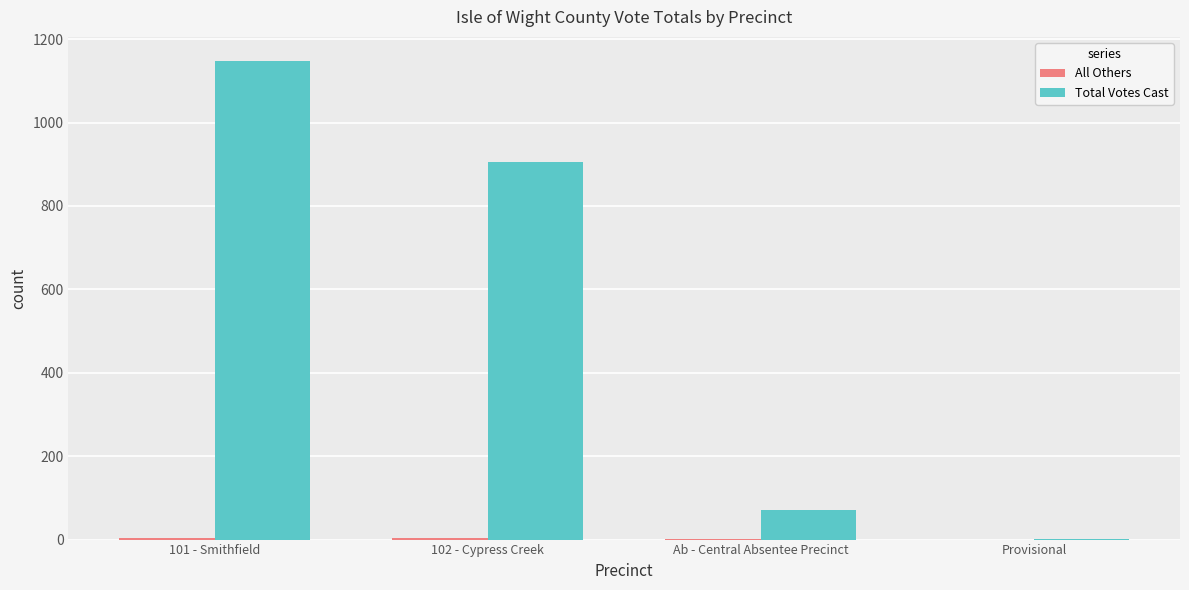

Where does the Total Votes Cast series first go above 906?

101 - Smithfield